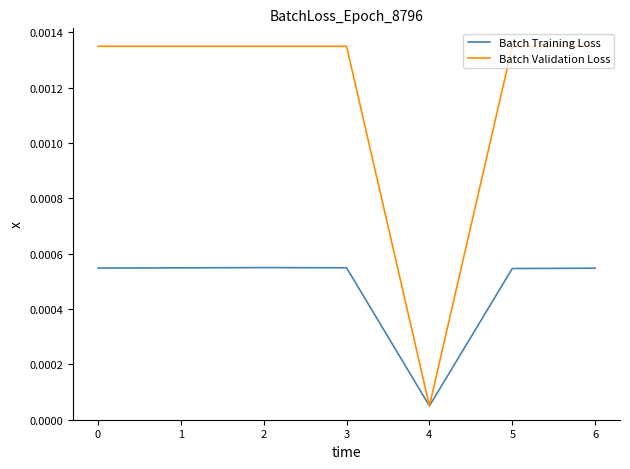

List the series in order of their peak value, highest first.

Batch Validation Loss, Batch Training Loss